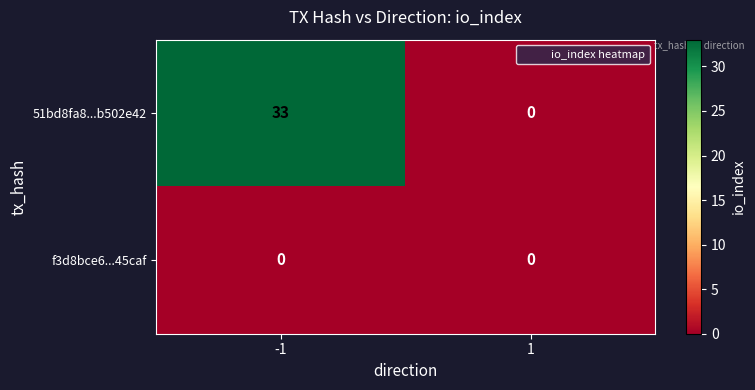

True or false: 51bd8fa8...b502e42 has a value of 0 at 1.

True